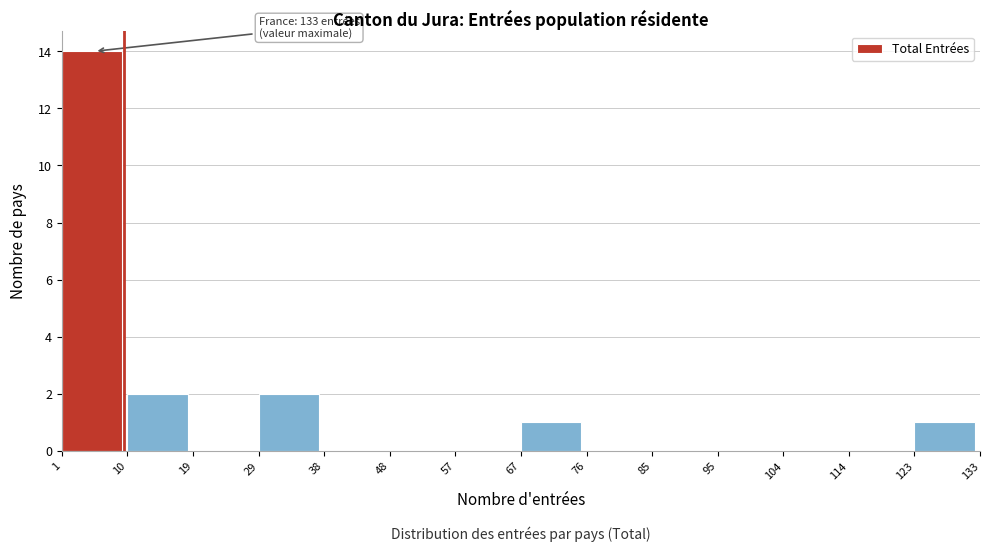

Which range on the x-axis has the tallest bar?

1 to 10